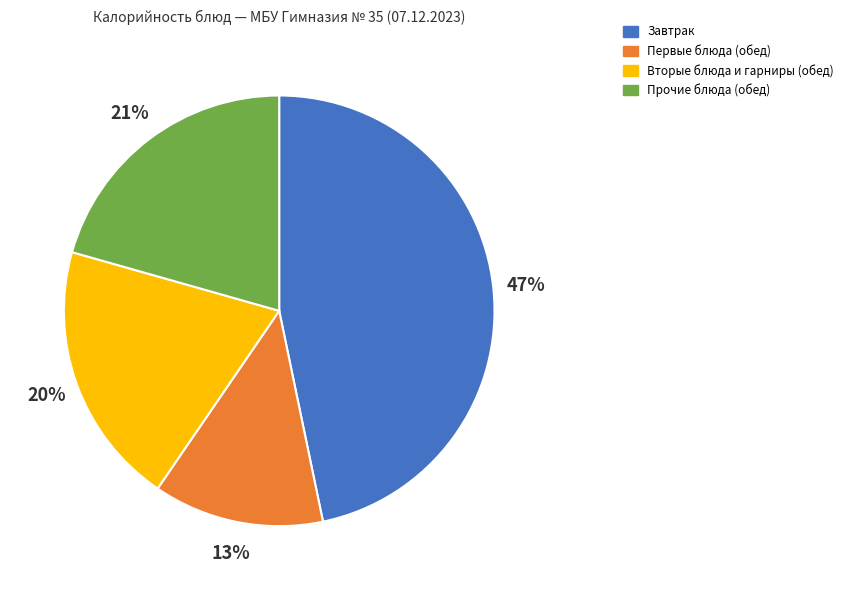

How many slices are in this pie chart?

4